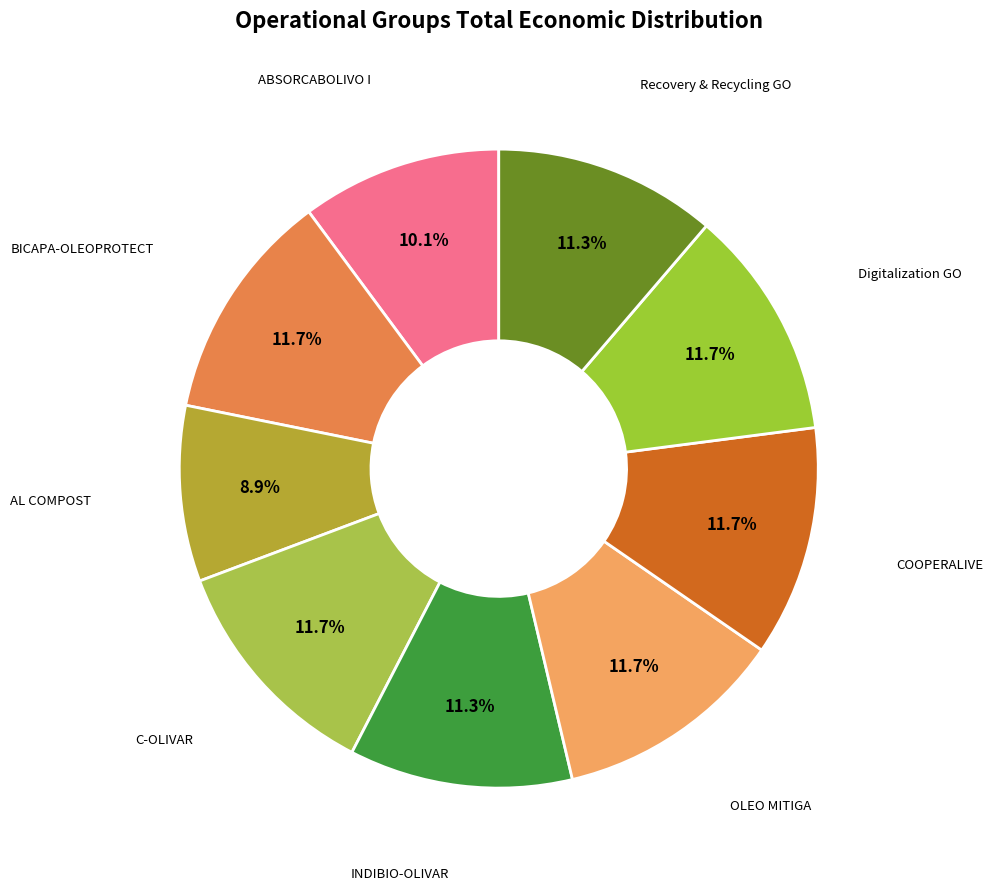

The Recovery & Recycling GO slice represents 3% of the pie. True or false?

False